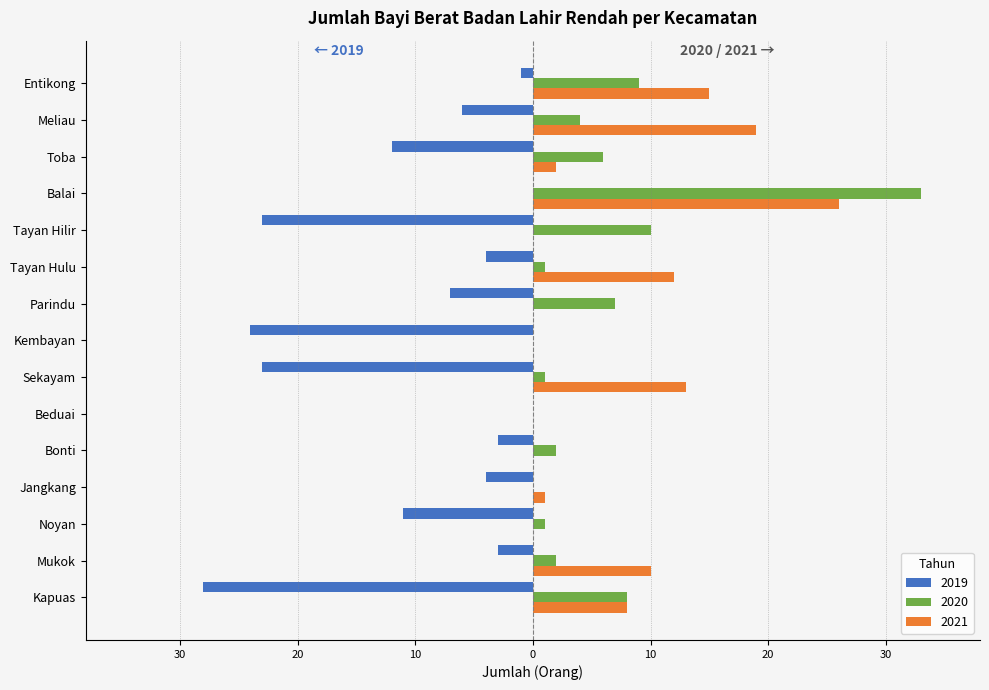

List the labels in order of 2021 value, largest first.

Balai, Meliau, Entikong, Sekayam, Tayan Hulu, Mukok, Kapuas, Toba, Jangkang, Noyan, Bonti, Beduai, Kembayan, Parindu, Tayan Hilir